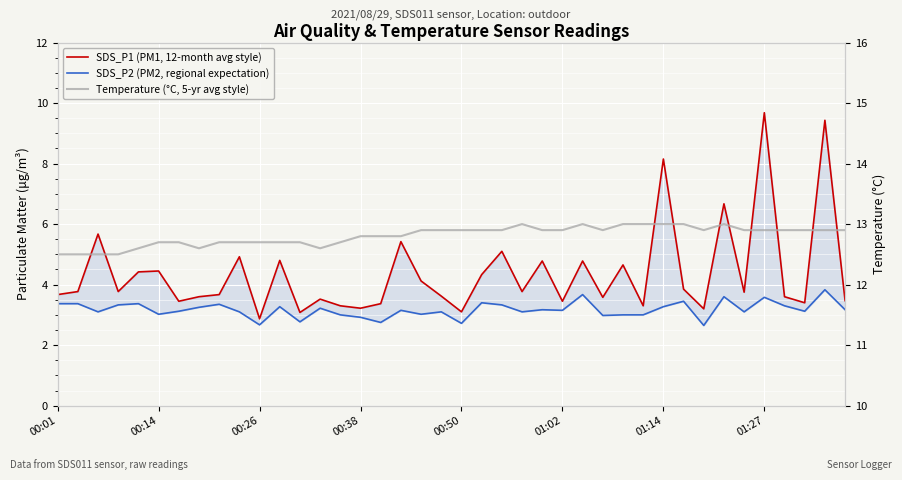

Between 8 and 18, which series saw the biggest shift?

SDS_P1 (PM1, 12-month avg style)